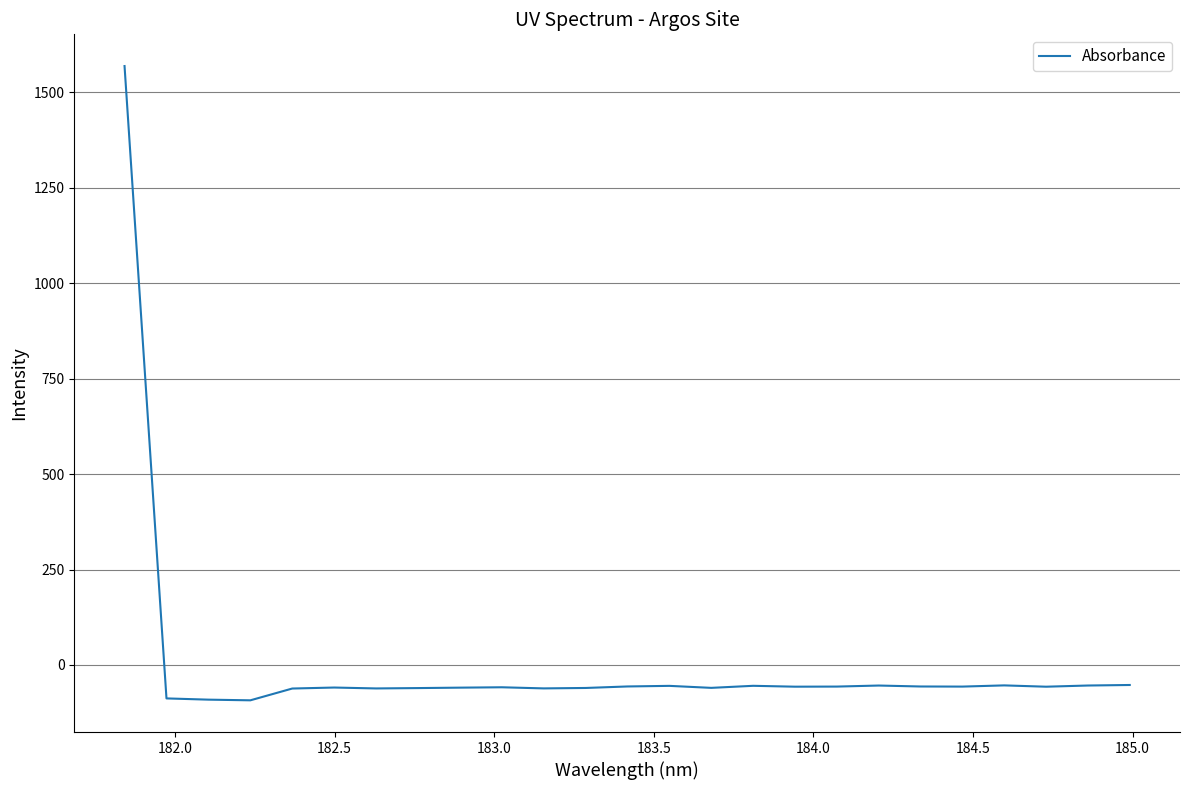

What is the smallest value displayed?

-92.8